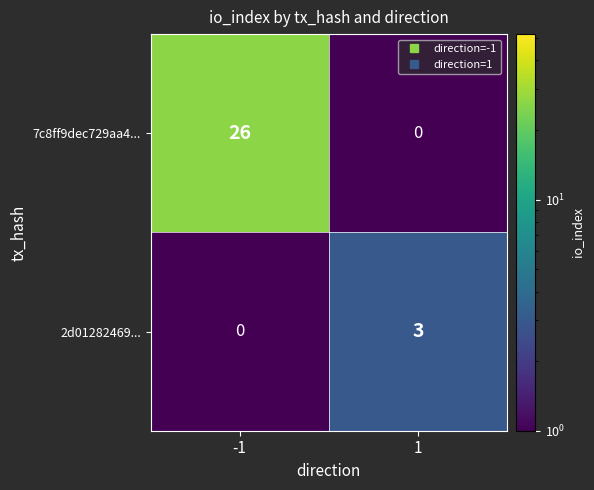

True or false: 2d01282469... has a value of 3 at 1.

True